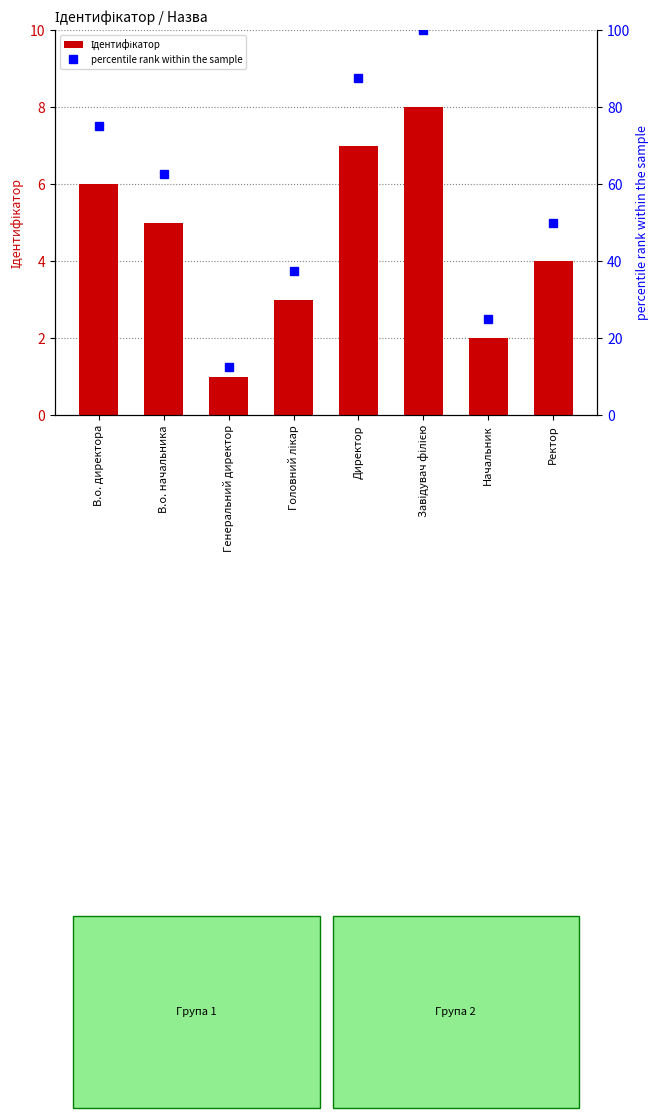

The value of Ідентифікатор at В.о. директора is 1.9. True or false?

False